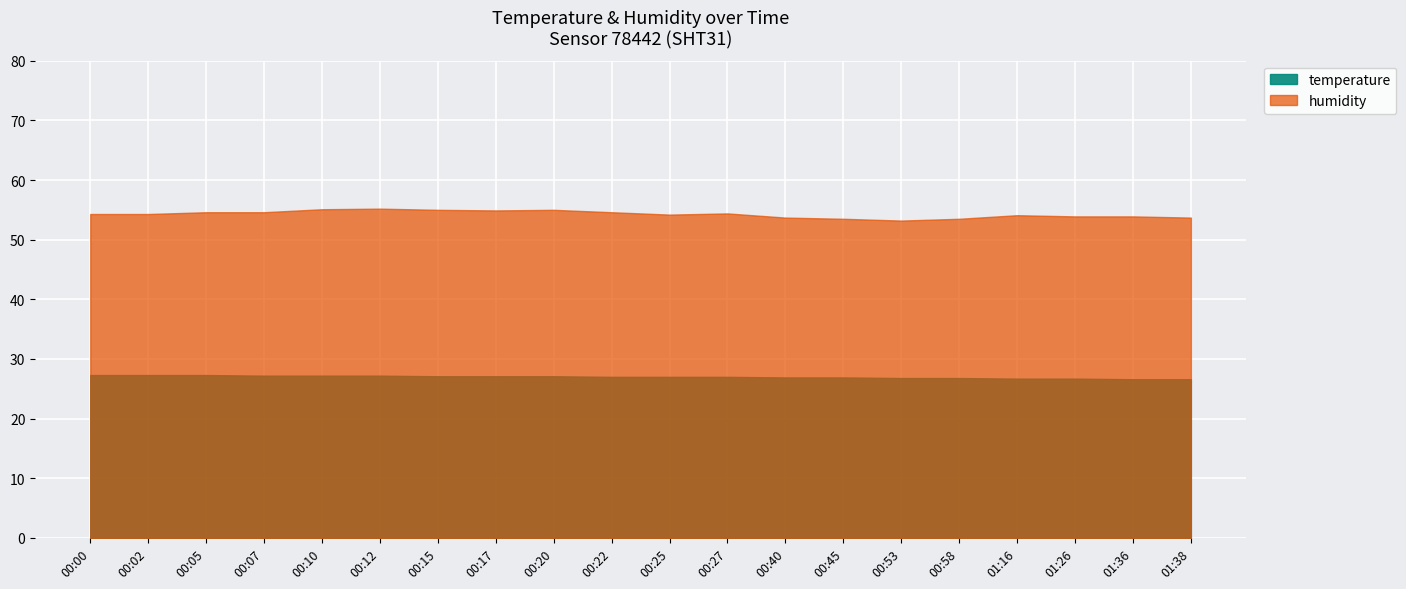

The value of temperature at 00:00 is 39.5. True or false?

False